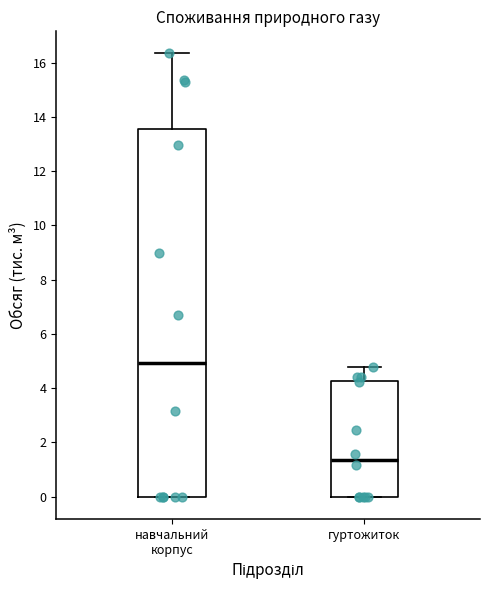

Reading left to right, read every box against the y-axis: the position of its median line, the range the box covers, and the ends of its whiskers. The values are not printed on the chart, so give them approximately, as read against the axis.

навчальний корпус: median 5.0, box 0.0 to 13.6, whiskers 0.0 to 16.4
гуртожиток: median 1.4, box 0.0 to 4.2, whiskers 0.0 to 4.8